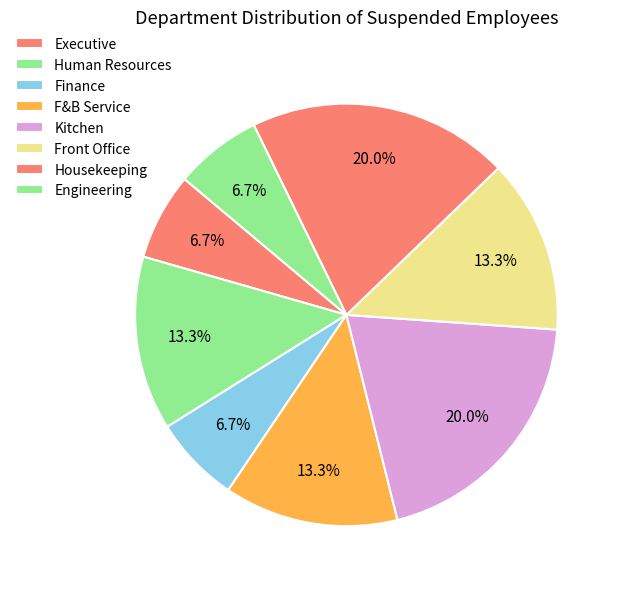

Is there any slice that represents more than half of the pie?

No